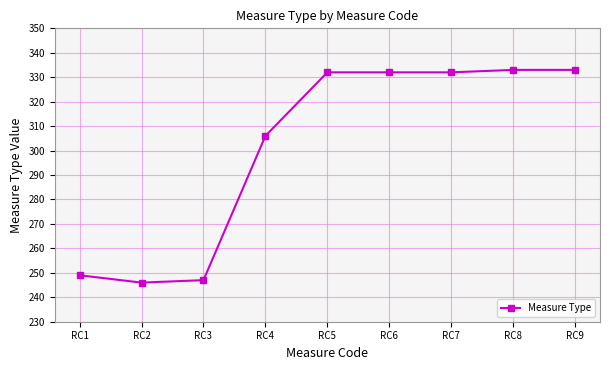

What is the value of the 6th point from the left?

332